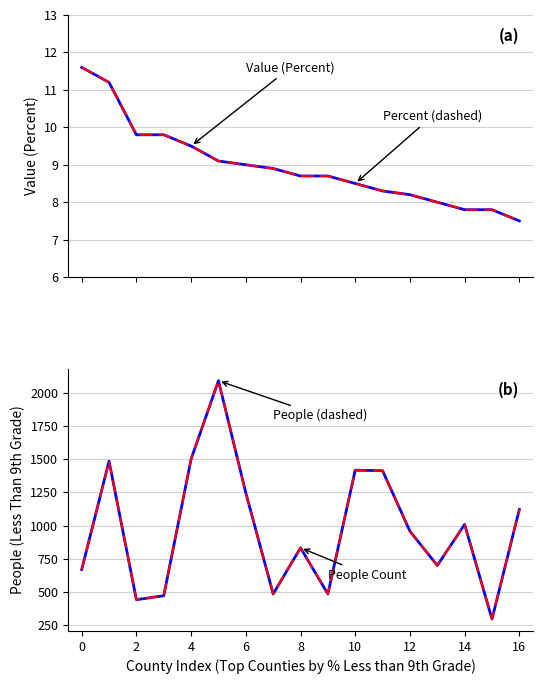

What is the label of the 12th point from the left?

11